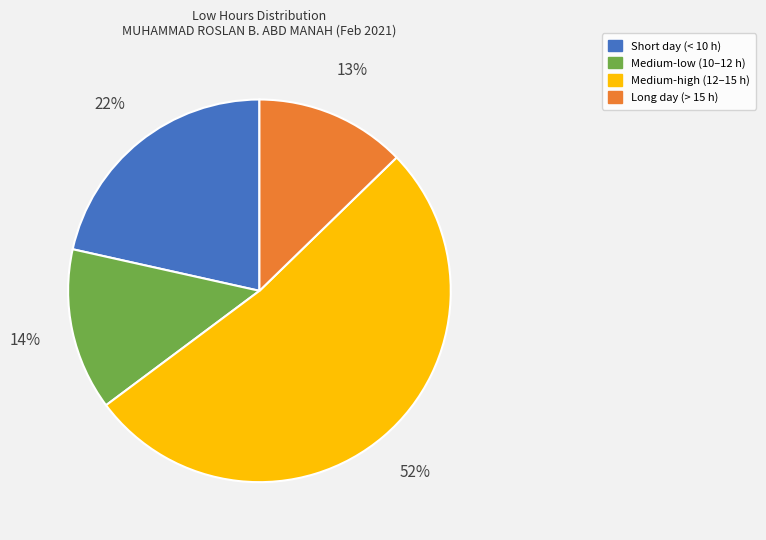

To the nearest percent, what is the difference between the largest and smallest slice percentages?

39%